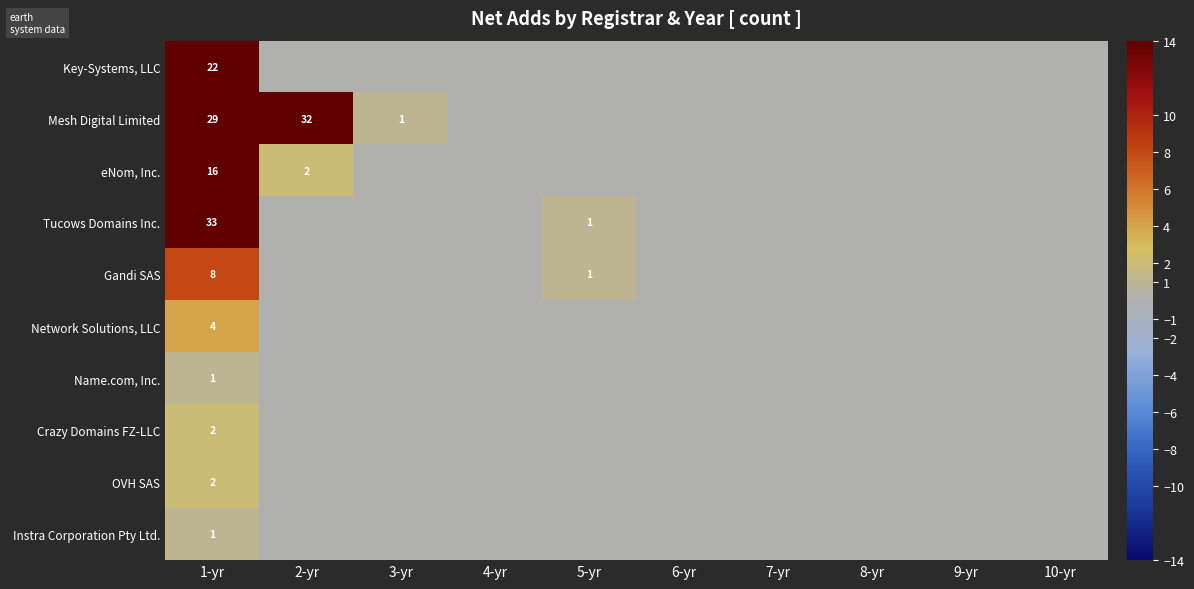

The Tucows Domains Inc. series shows 1 at 5-yr. True or false?

True